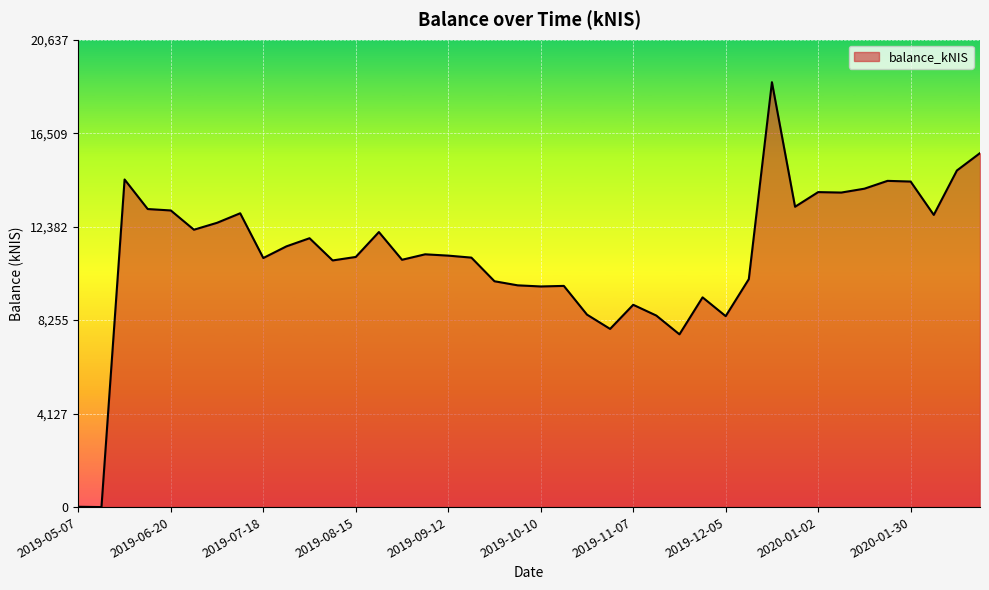

What is the greatest value displayed?

18760.7